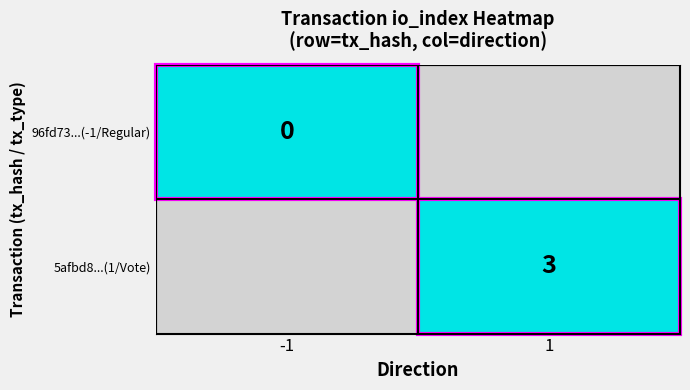

How many values values are between 0 and 3?

2